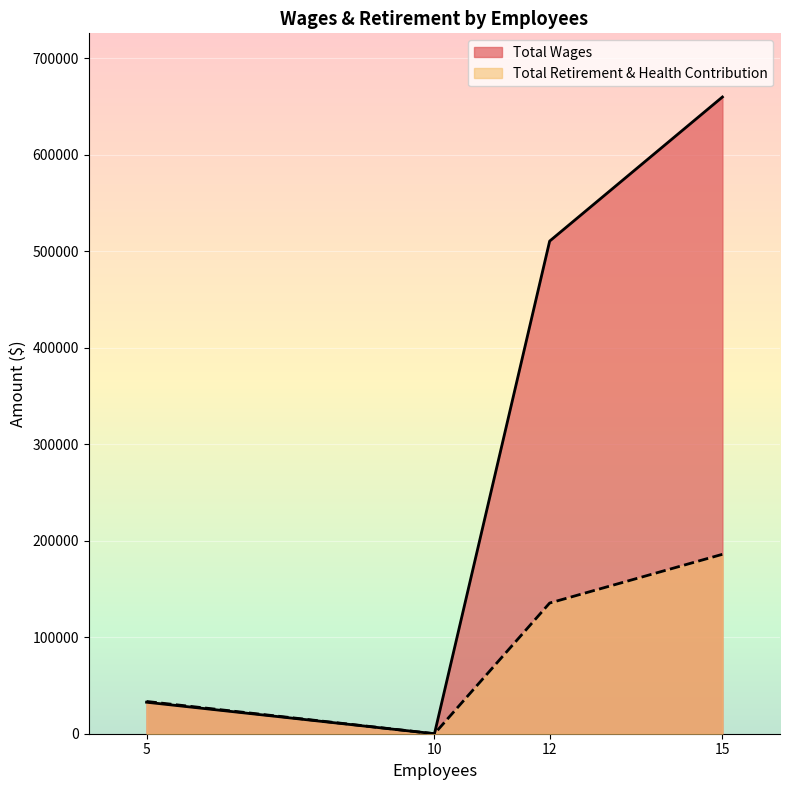

True or false: Total Wages has more than 0 points higher than both neighbors.

False